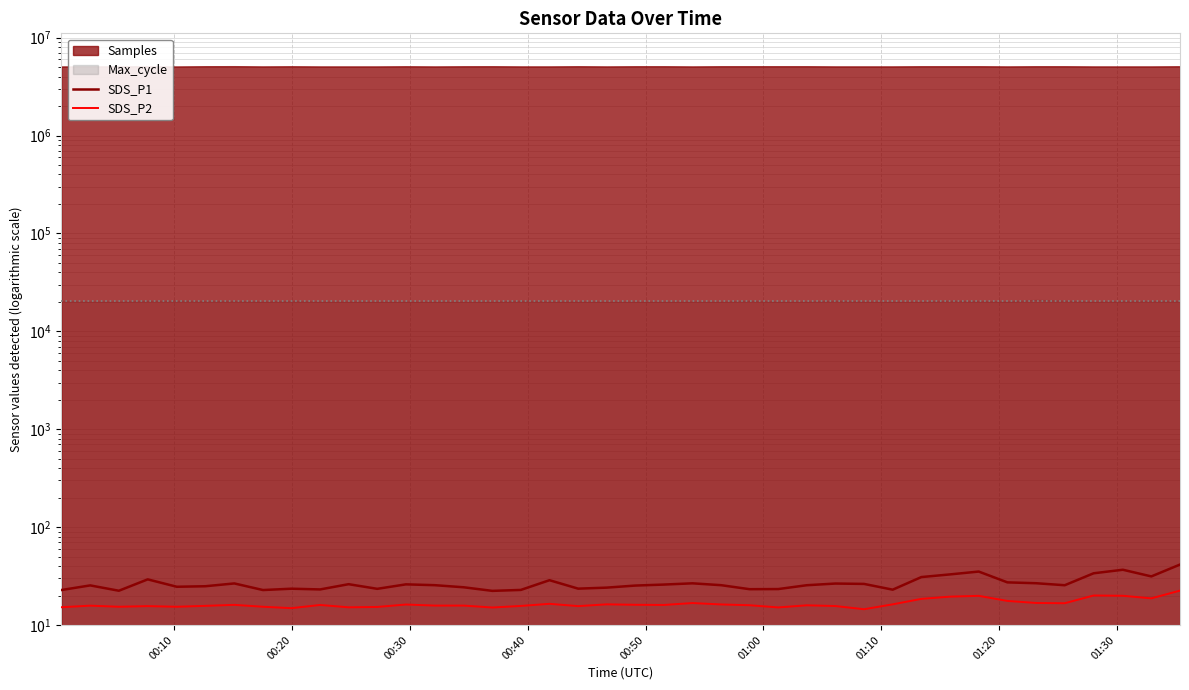

At how many categories does at least one series exceed 15?

40